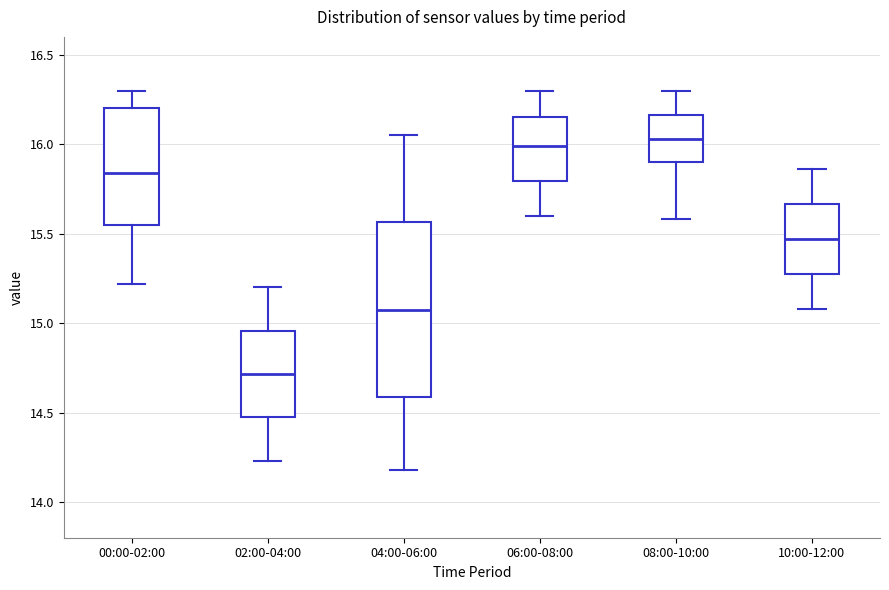

Comparing the boxes themselves (not the whiskers), which one is the tallest?

04:00-06:00